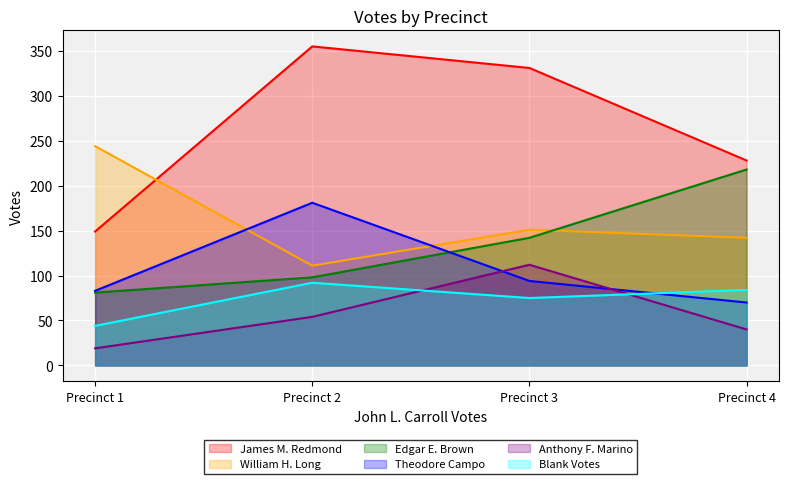

At which category is the sum across all series the highest?

Precinct 3